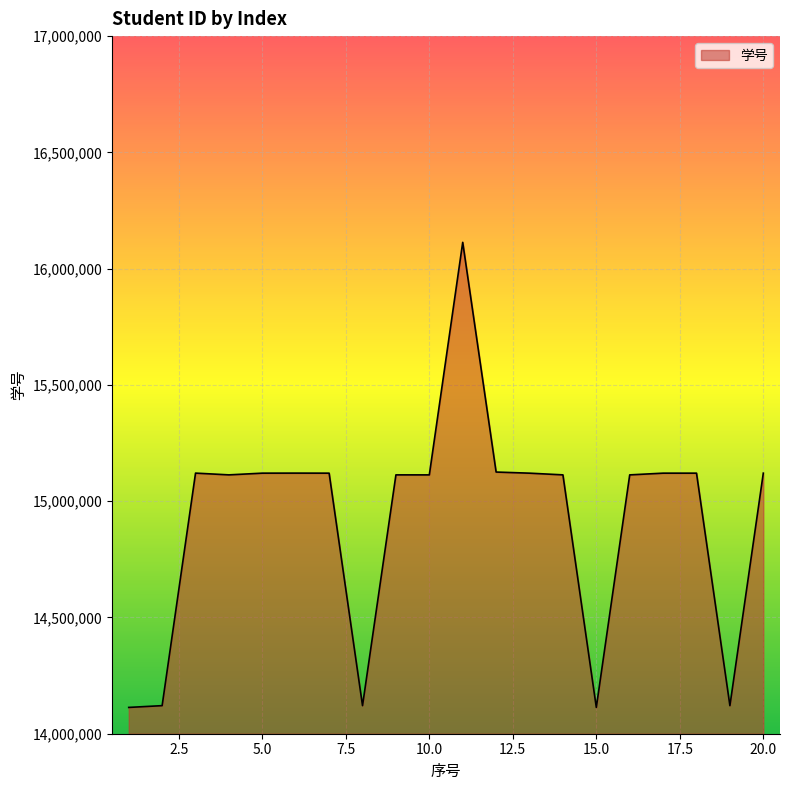

What is the smallest value displayed?

14113118